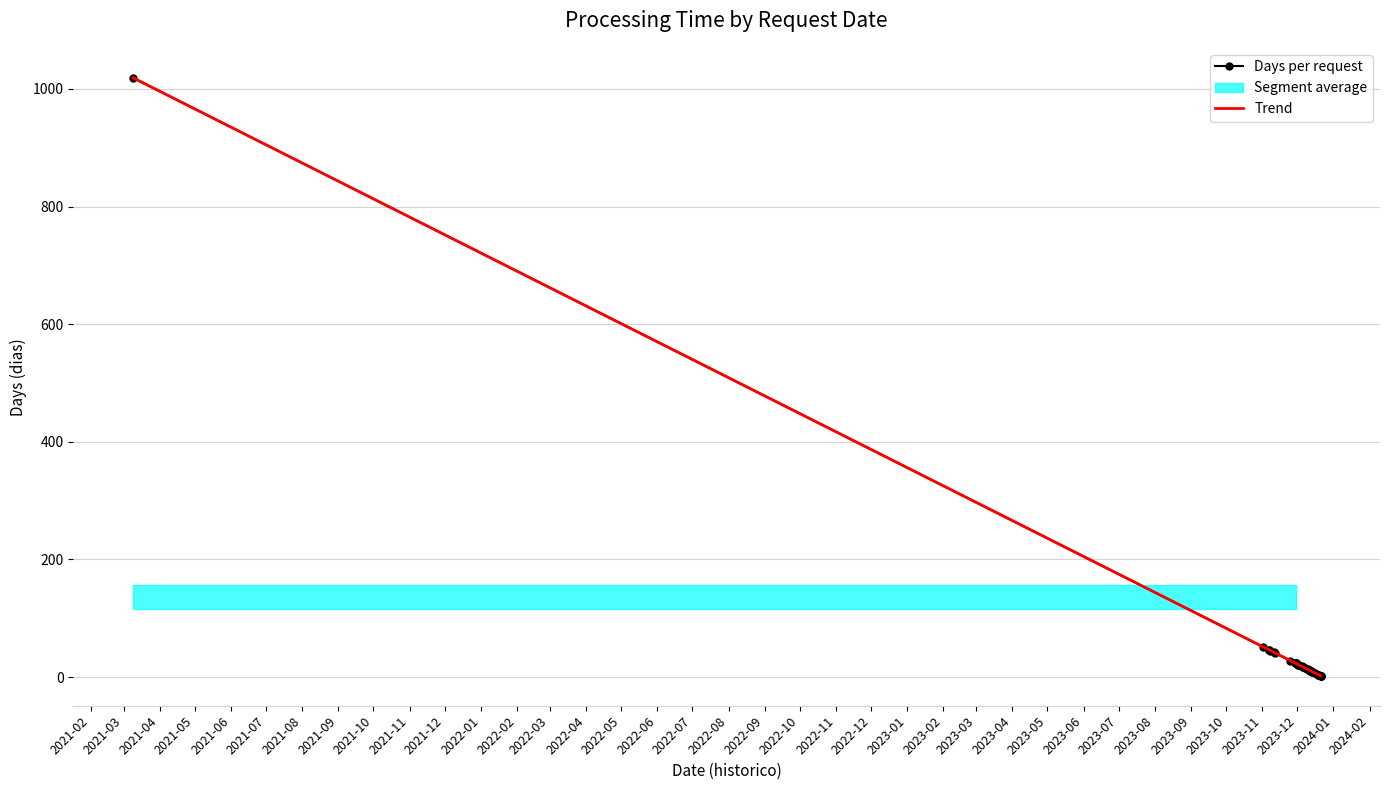

Read the value at 2023-12-19, to the nearest 10.

10